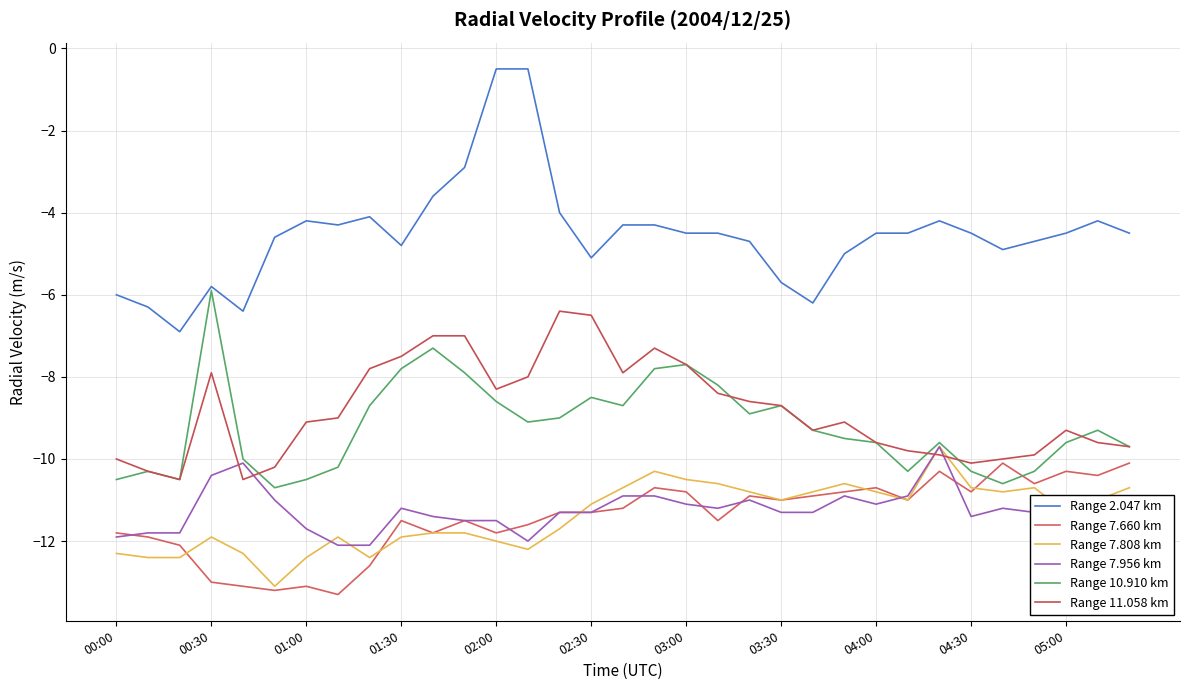

How many lines are shown in the chart?

6